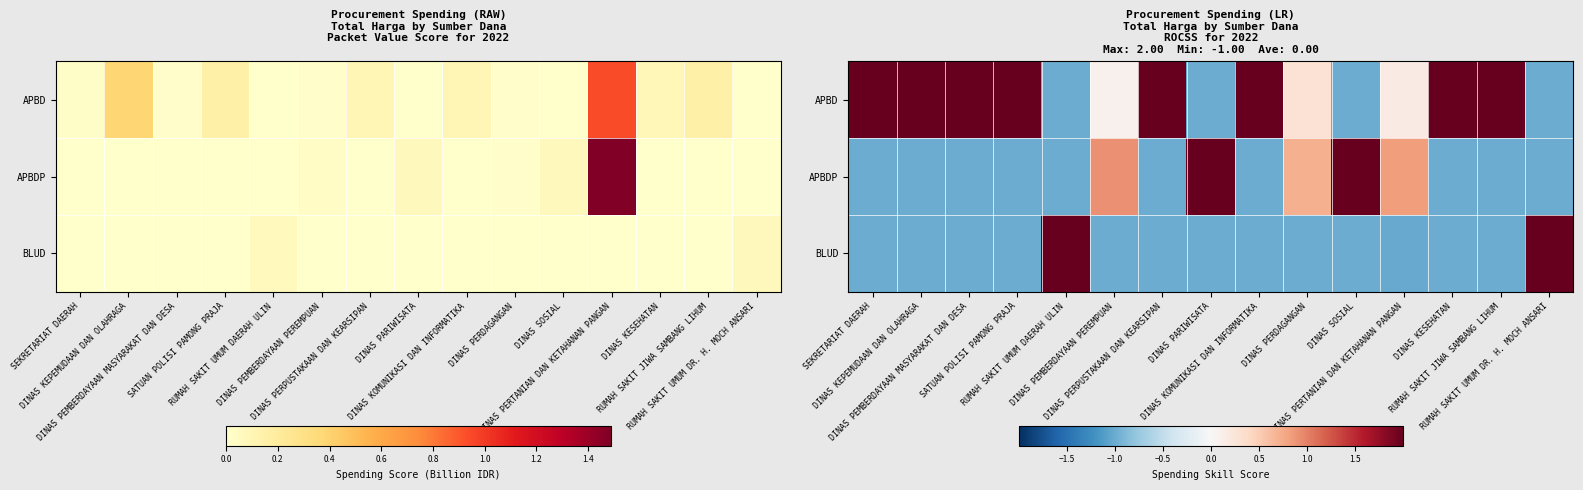

How many data points does each series have?

15